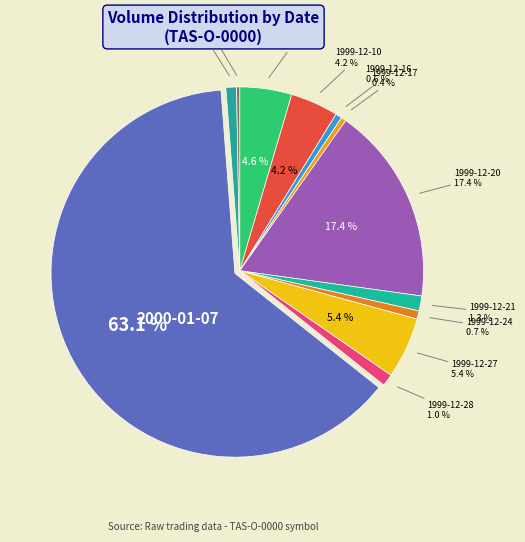

Is there a majority slice in this chart?

Yes